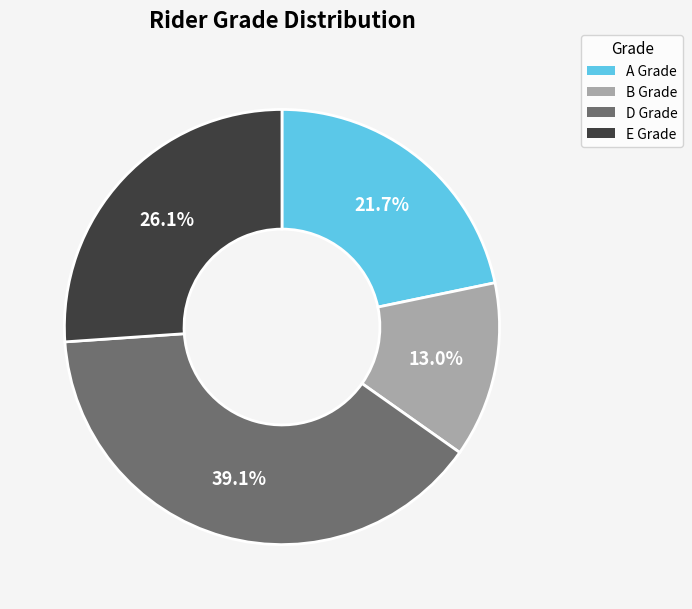

Rank the categories by value from highest to lowest.

D Grade, E Grade, A Grade, B Grade